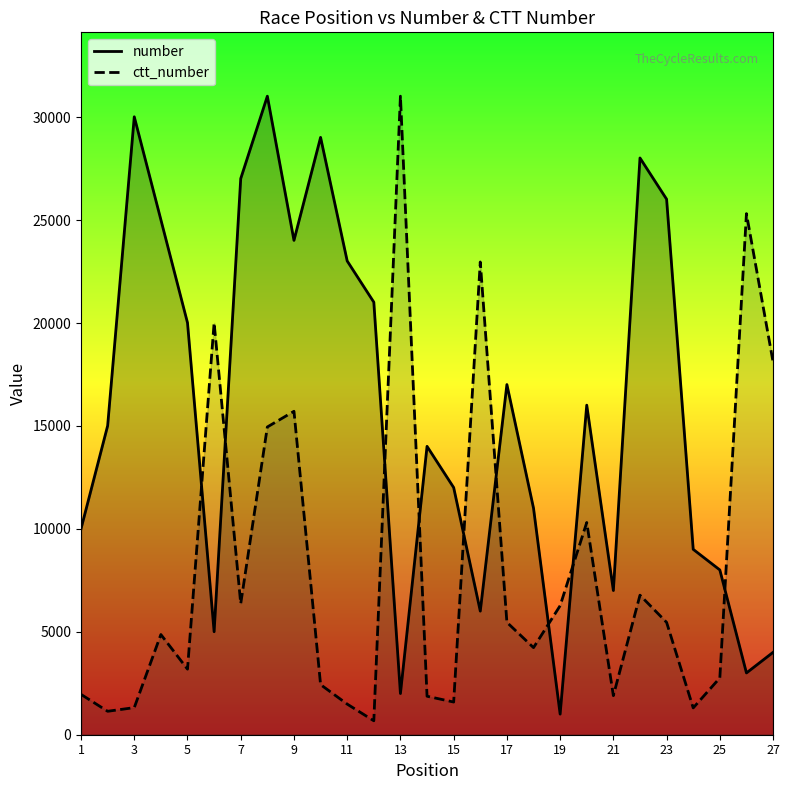

Reading left to right, list all the values displayed in this chart.

number: 10007.4	15011.1	30022.3	25018.5	20014.8	5003.7	27020.0	31023.0	24017.8	29021.5	23017.1	21015.6	2001.5	14010.4	12008.9	6004.5	17012.6	11008.2	1000.7	16011.9	7005.2	28020.8	26019.3	9006.7	8005.9	3002.2	4003.0
ctt_number: 1959.0	1139.0	1317.0	4868.0	3185.0	20011.0	6368.0	14952.0	15714.0	2434.0	1488.0	677.0	31023.0	1870.0	1588.0	22968.0	5461.0	4232.0	6269.0	10311.0	1898.0	6780.0	5459.0	1303.0	2761.0	25317.0	18112.0